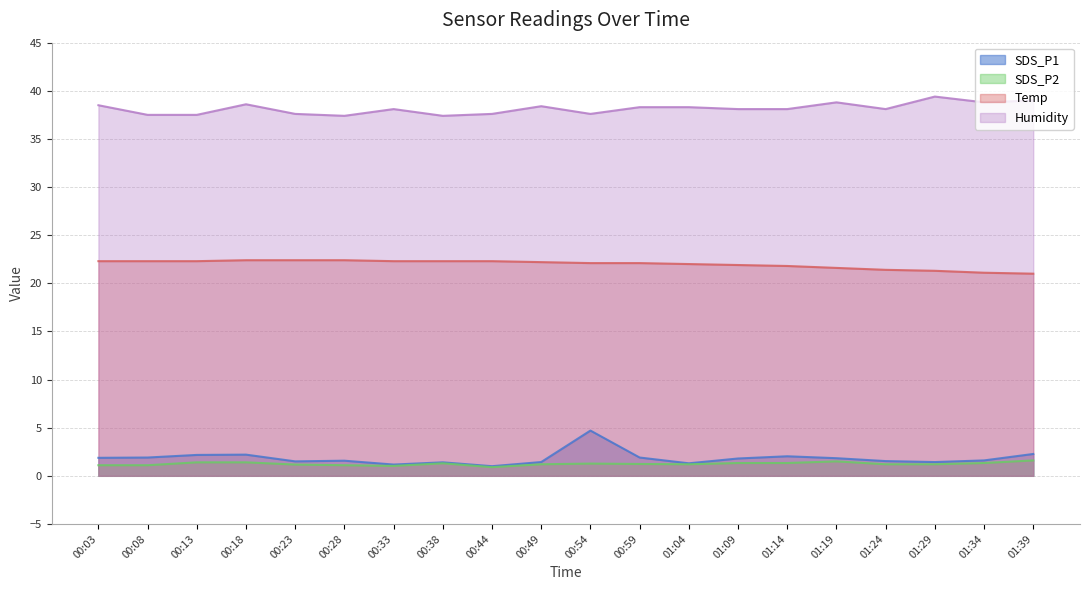

At how many categories does at least one series exceed 32?

20